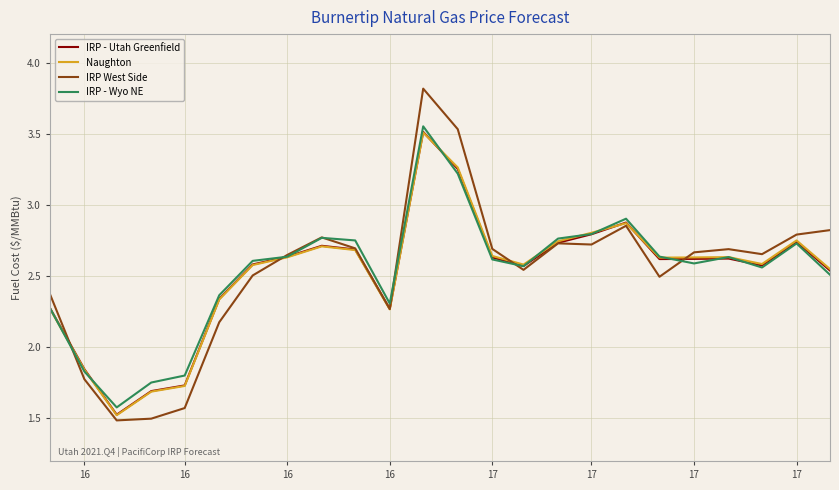

What is the greatest value displayed?

3.8